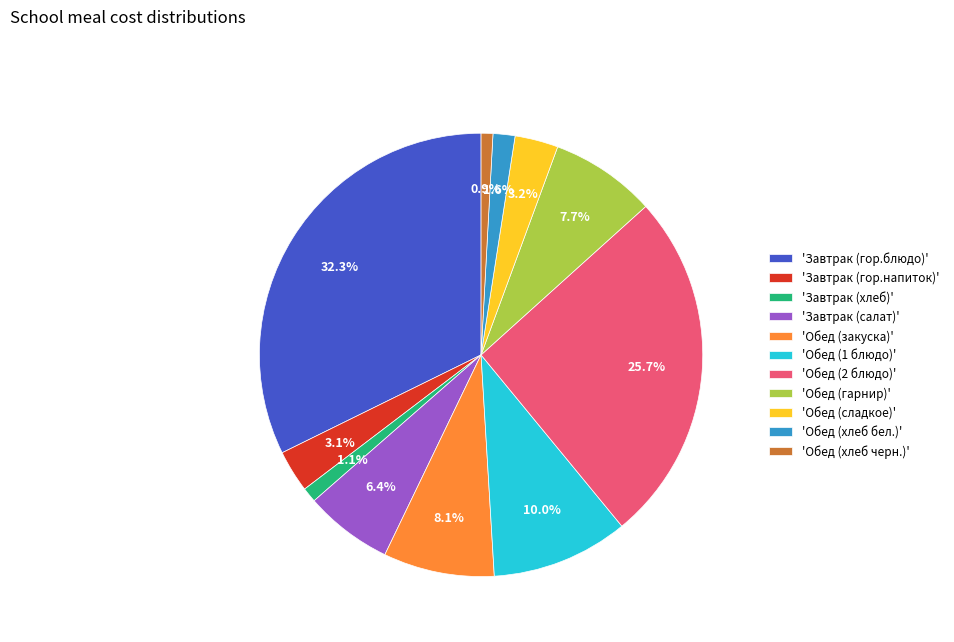

Between 'Обед (закуска)' and 'Обед (2 блюдо)', which is larger?

'Обед (2 блюдо)'